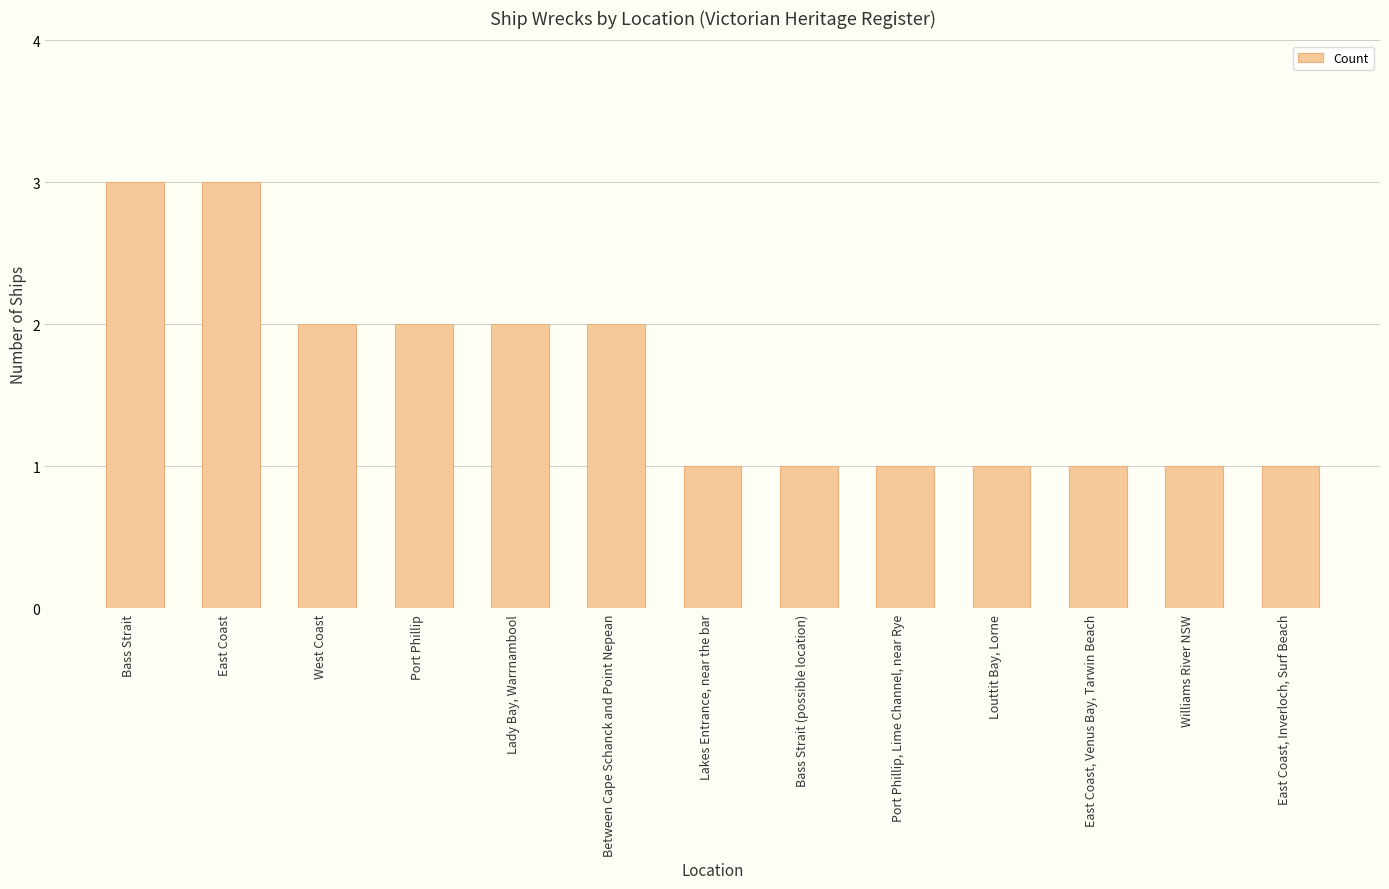

What is the maximum value shown in the chart?

3